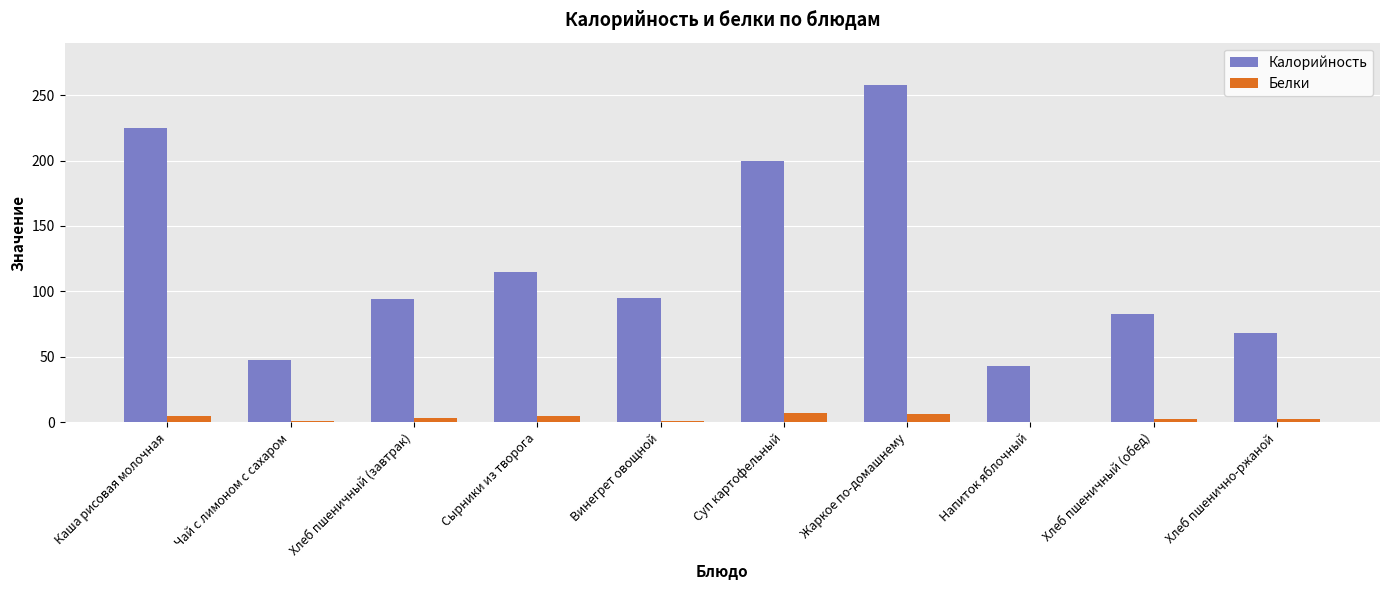

Is the value of Калорийность at Хлеб пшеничный (обед) greater than the value of Белки at Винегрет овощной?

Yes